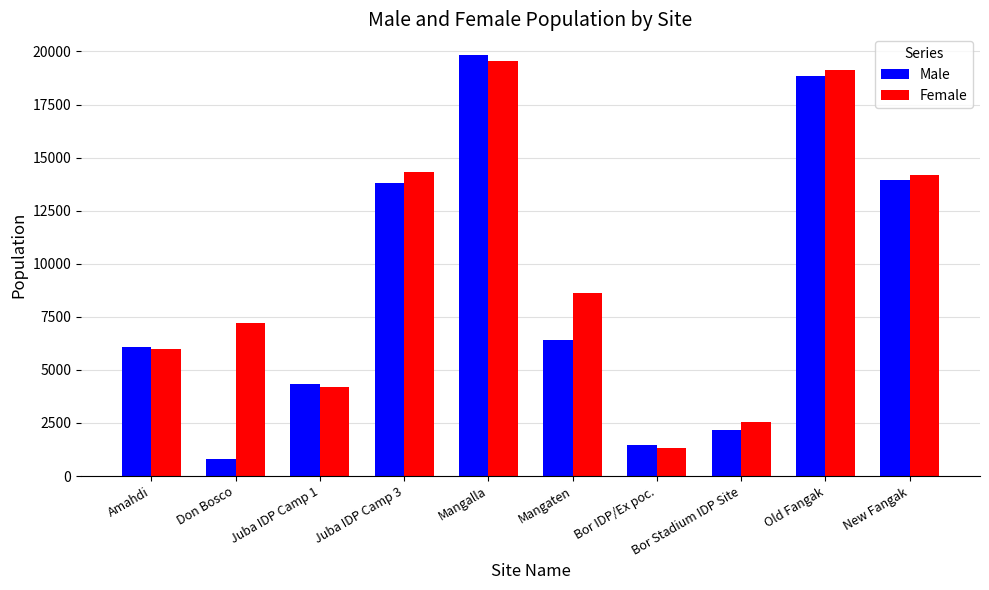

At which category does the chart reach its minimum across all series?

Don Bosco